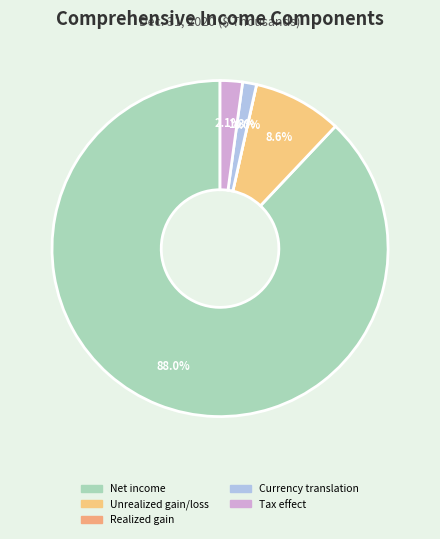

The Change in net unrealized gain (loss) slice represents 9% of the pie. True or false?

True